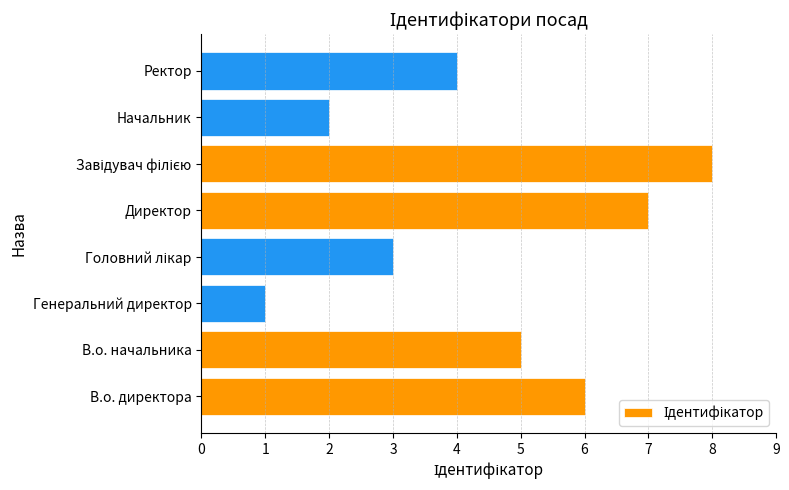

What is the greatest value displayed?

8